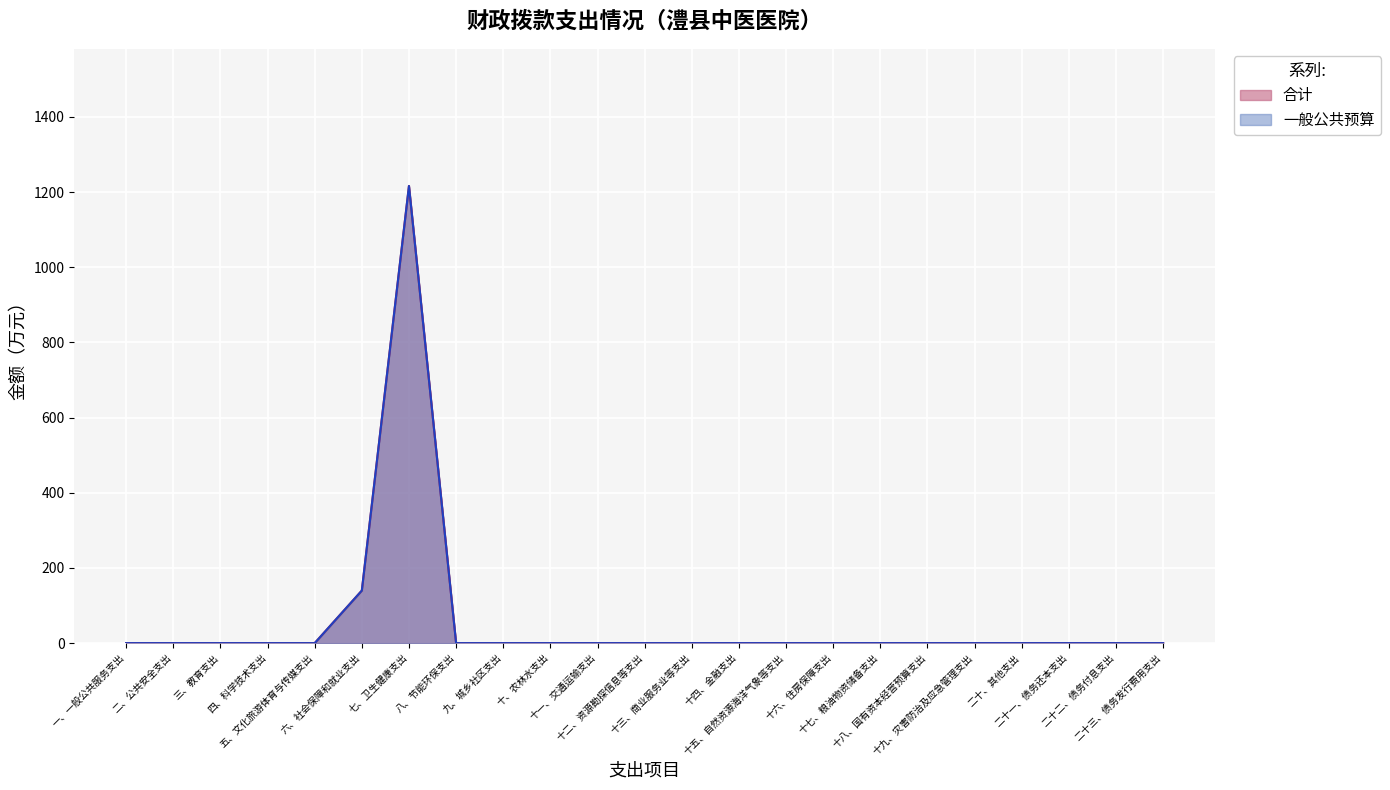

The value of 一般公共预算 at 十三、商业服务业等支出 is -428.4. True or false?

False